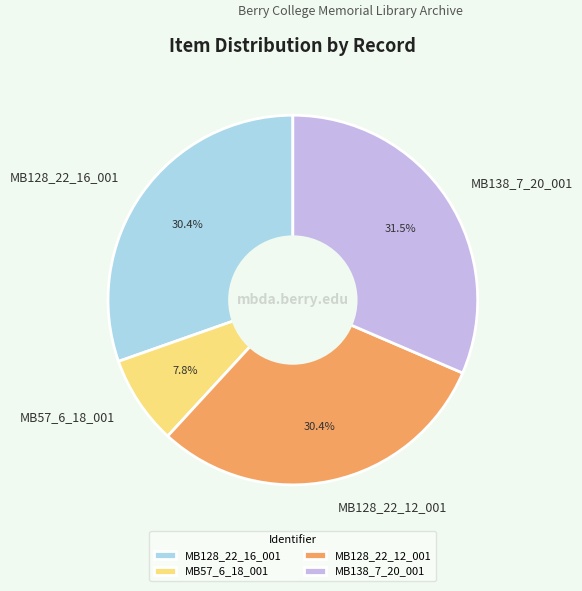

To the nearest percent, what is the difference between the largest and smallest slice percentages?

24%